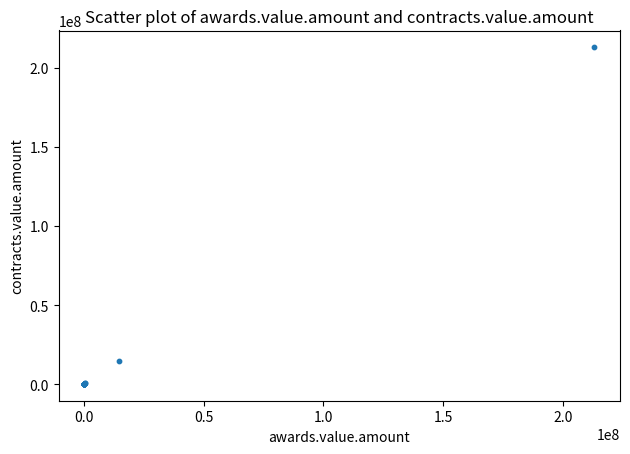

What Y value in the scatter plot is closest to 106634000?

14766280.0